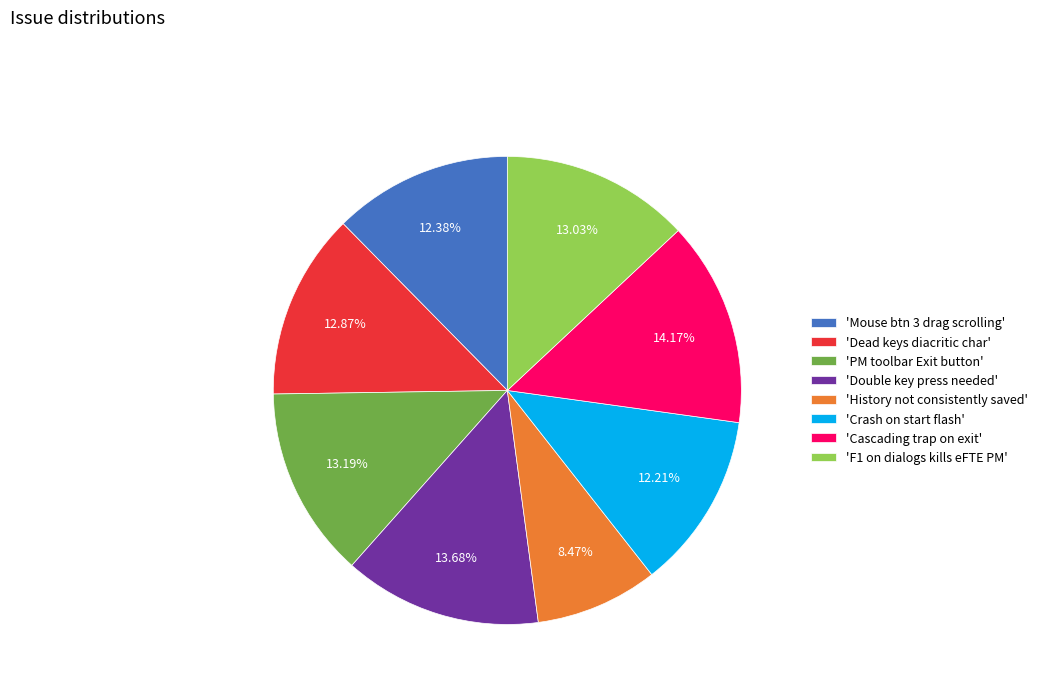

What is the smallest slice in the pie chart?

'History not consistently saved'